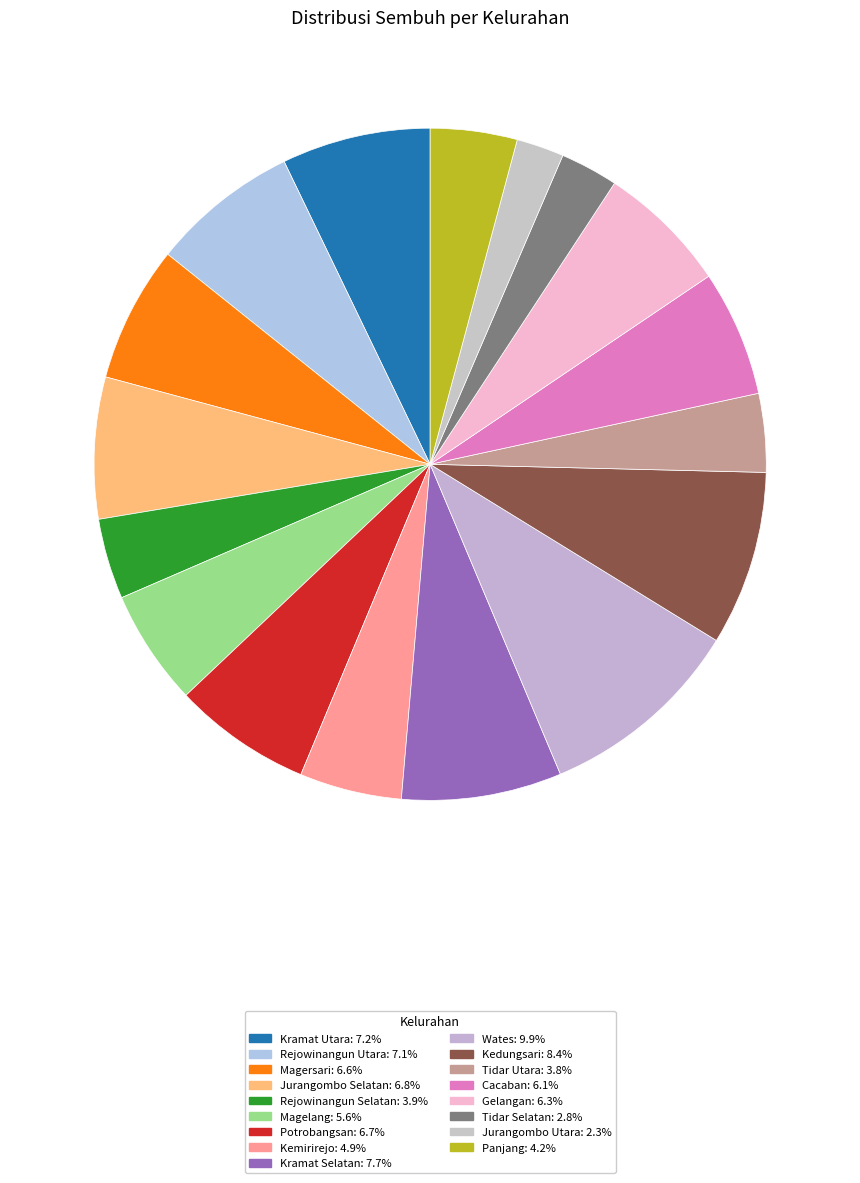

Count the number of slices in the pie.

17